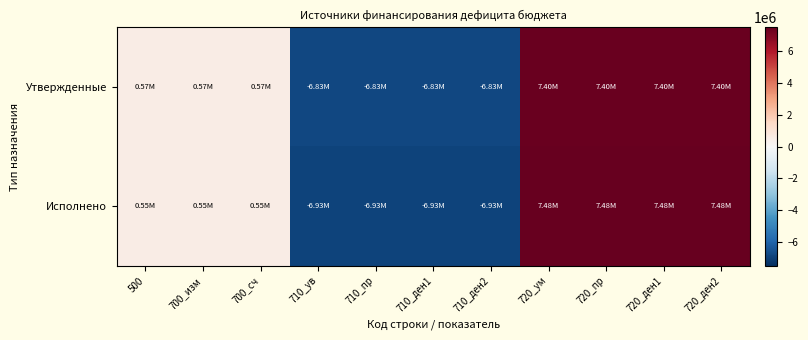

At which category is the sum across all series the highest?

720_ум